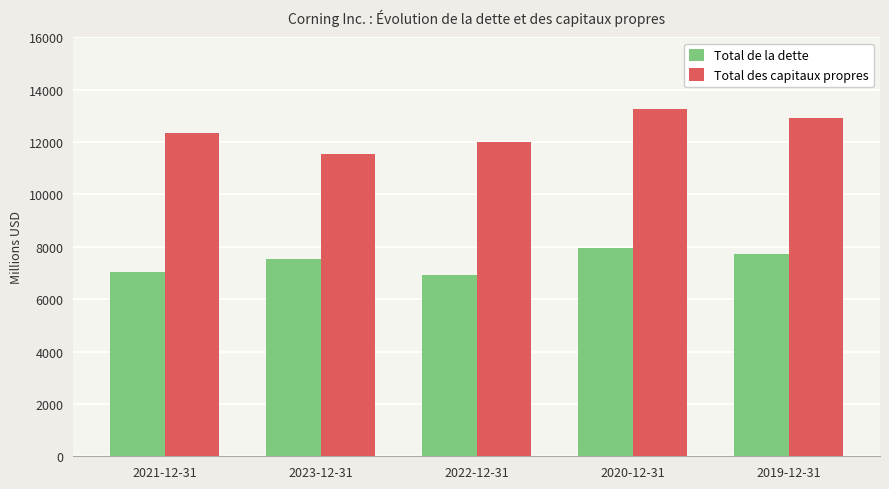

What are all the series names shown in the legend?

Total de la dette, Total des capitaux propres